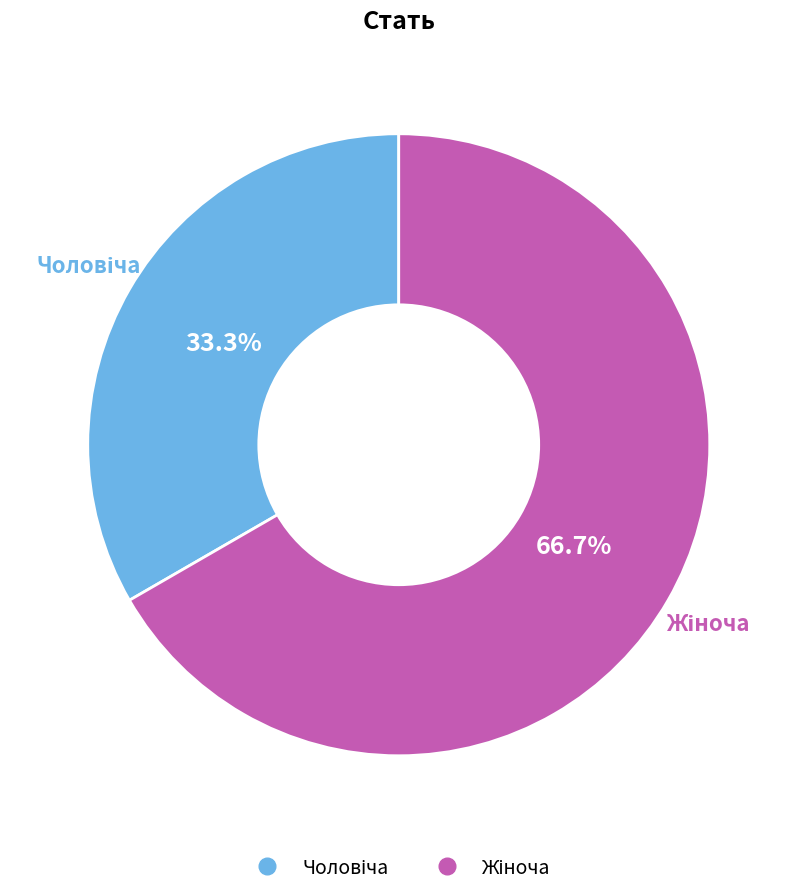

Is there any slice that represents more than half of the pie?

Yes